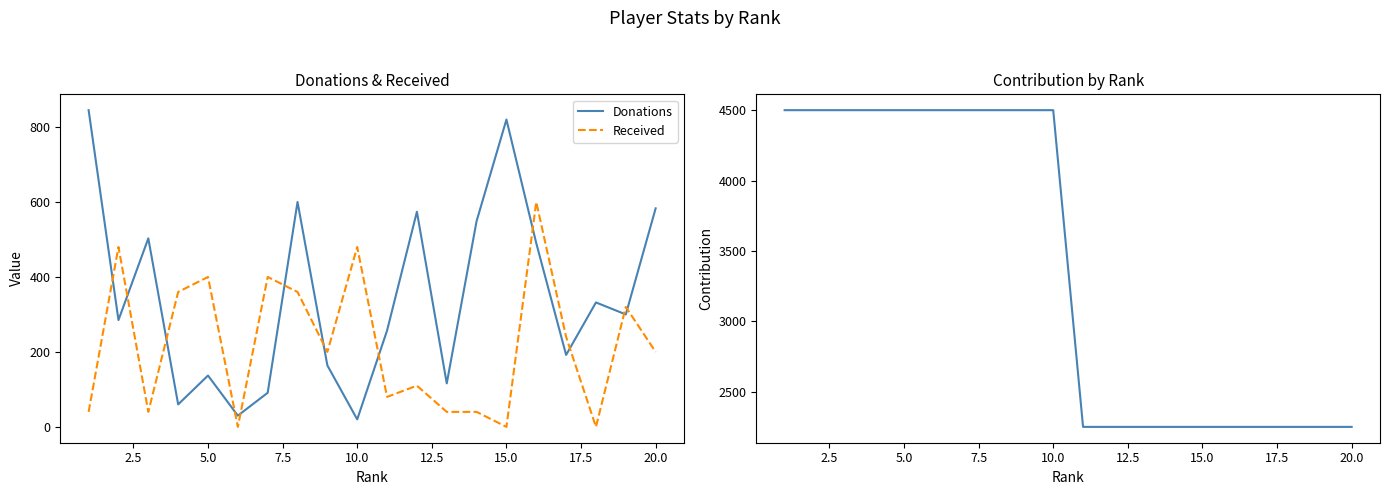

What is the value of the Contribution point at the 13th from the left?

2250